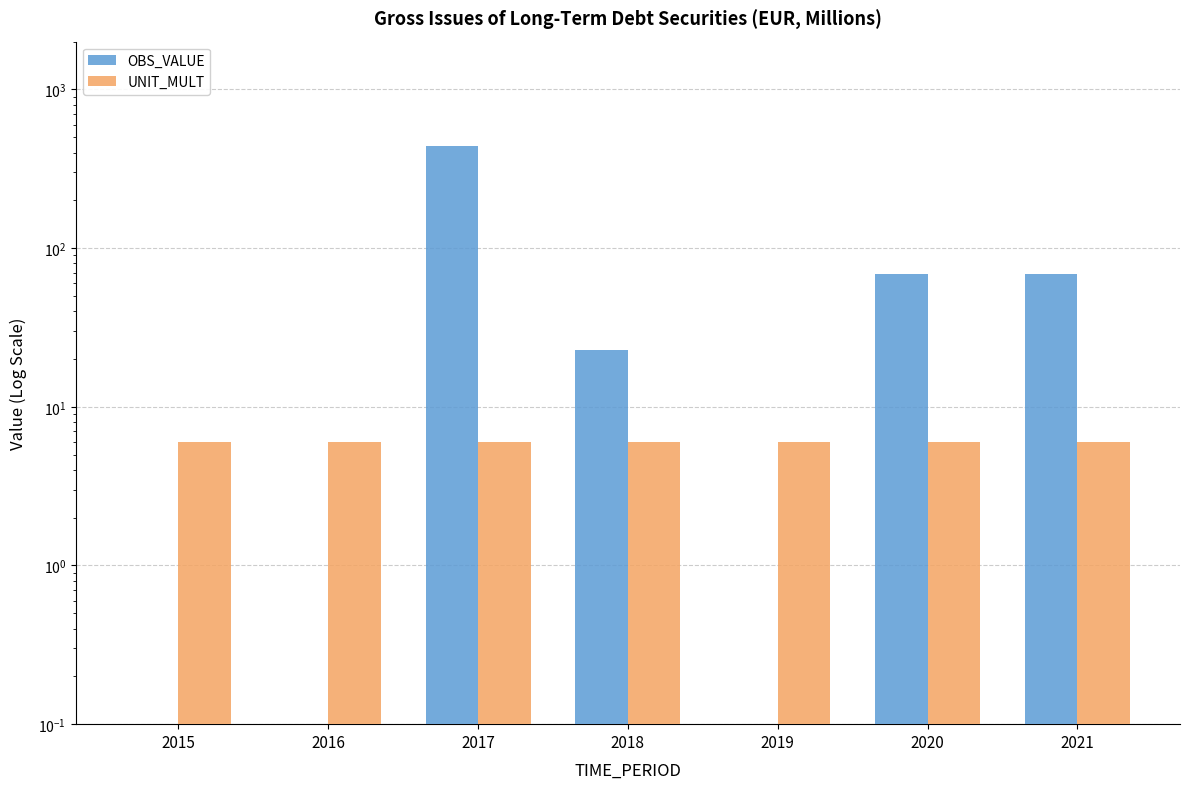

What is the maximum value for UNIT_MULT?

6.0